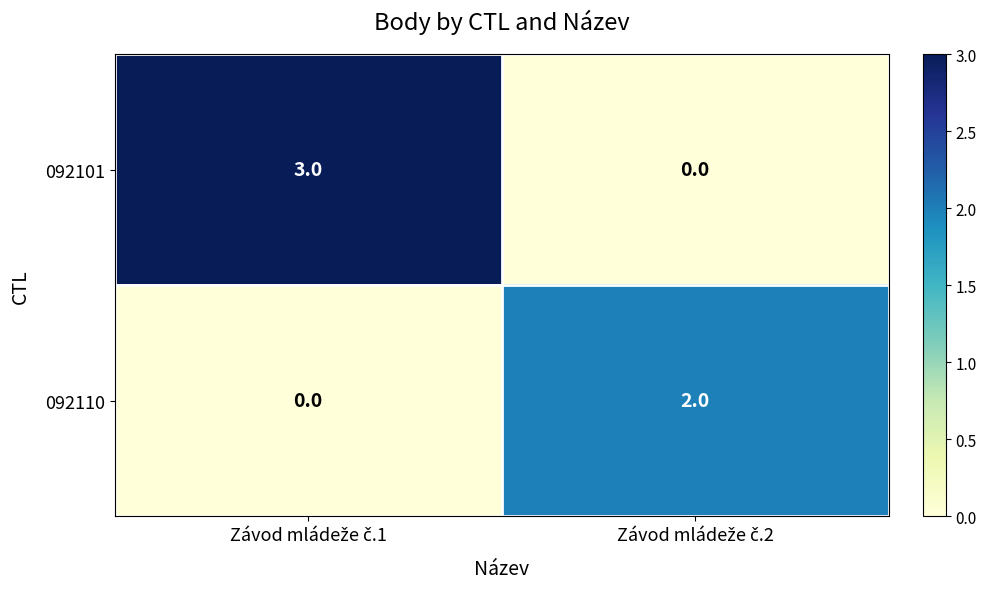

How many values in the 092101 series are below 3?

1